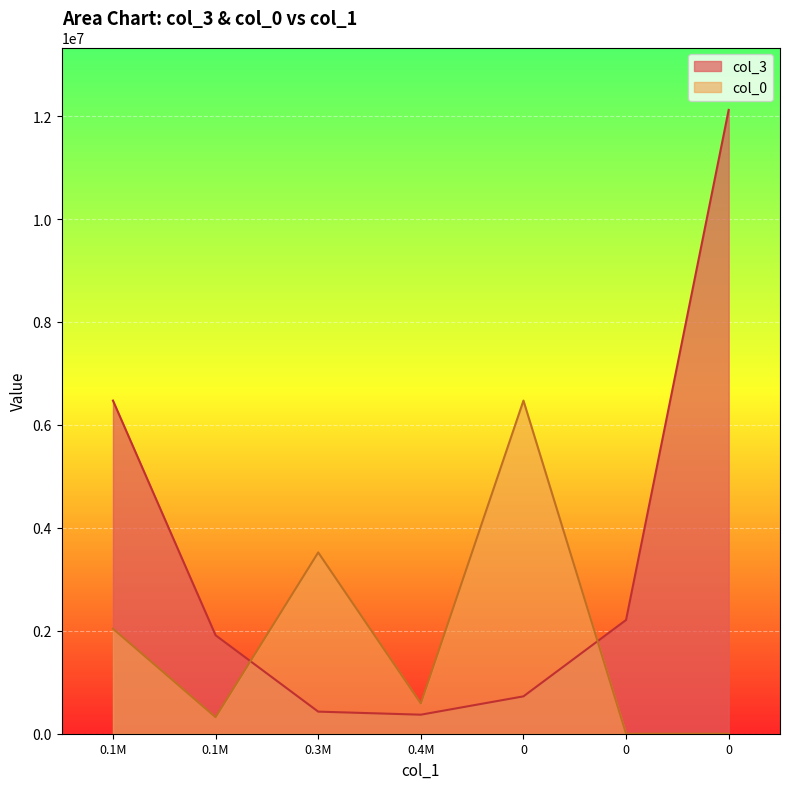

Where does the col_0 series first go above 588964?

0.1M